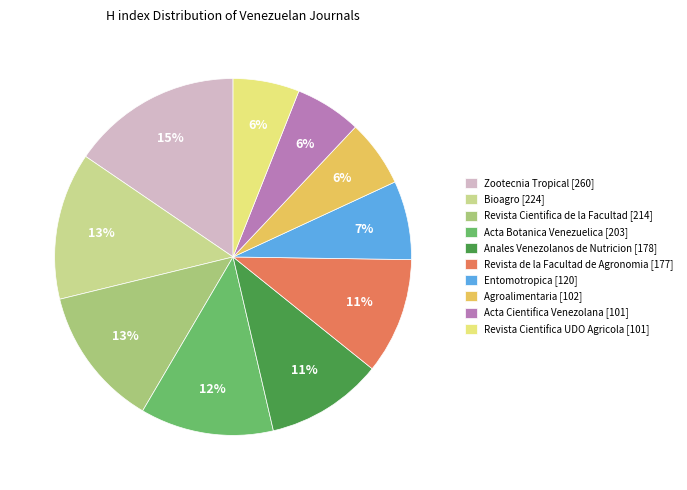

Do Acta Cientifica Venezolana [101] and Agroalimentaria [102] together represent more than half of the pie?

No